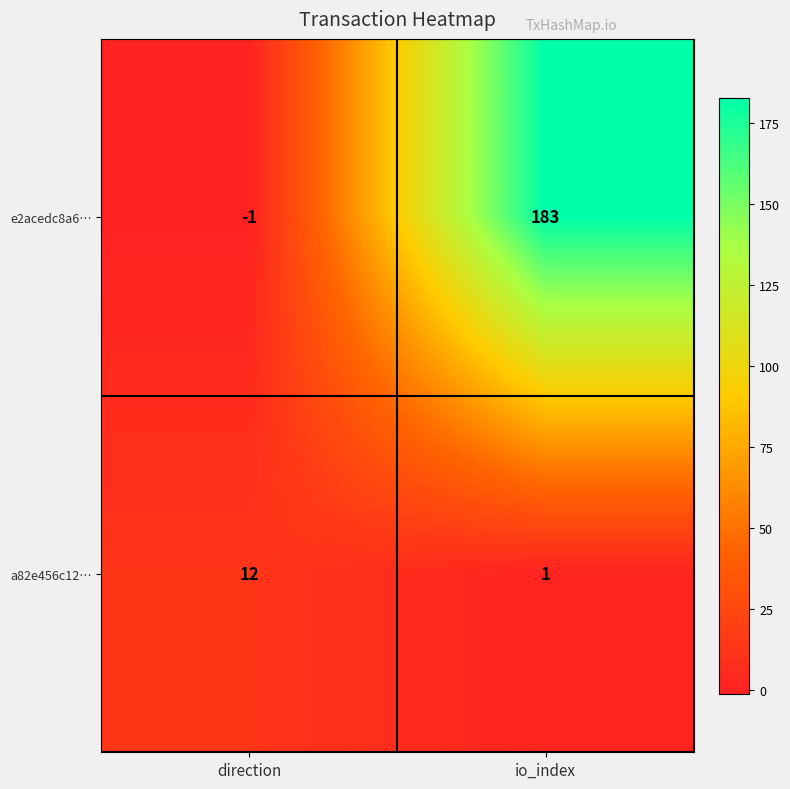

Where is a82e456c12… nearest to the value 6?

io_index